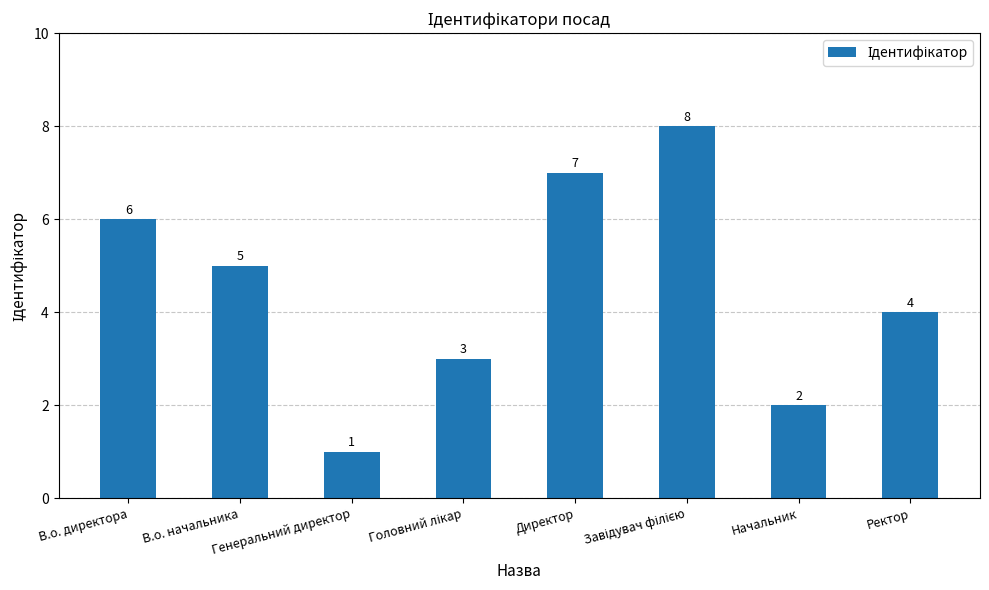

What is the smallest value displayed?

1